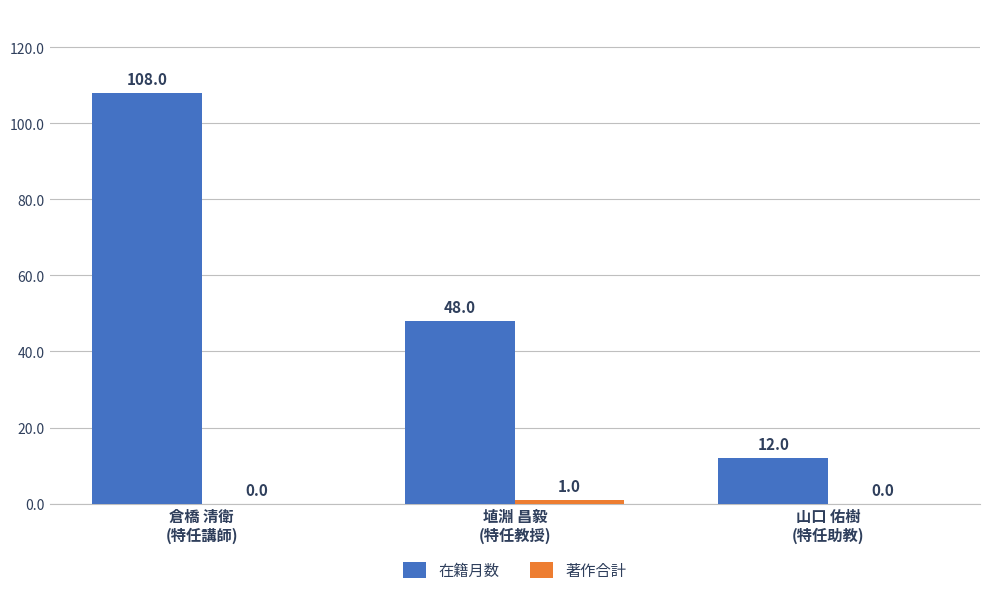

Which series has the largest total across all categories?

在籍月数